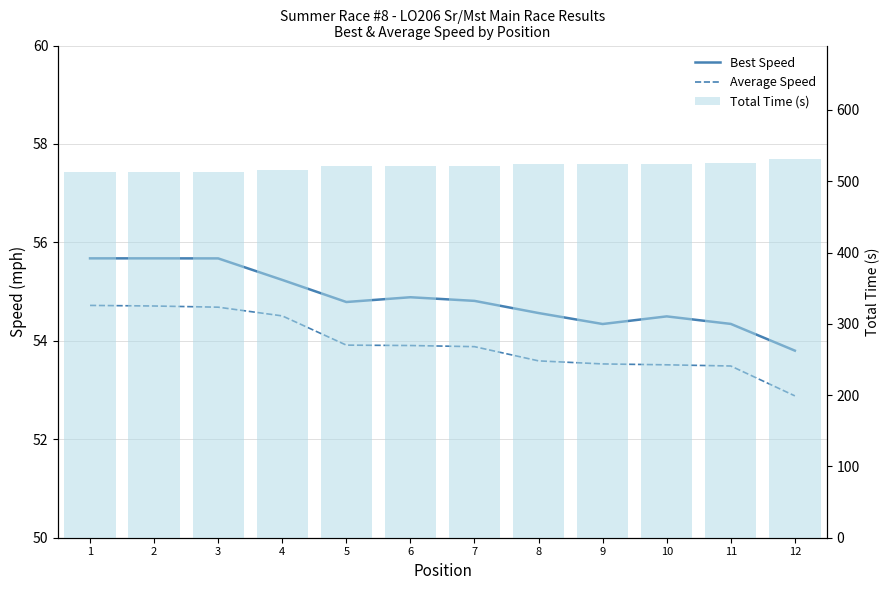

Between 2 and 3, which is larger?

2